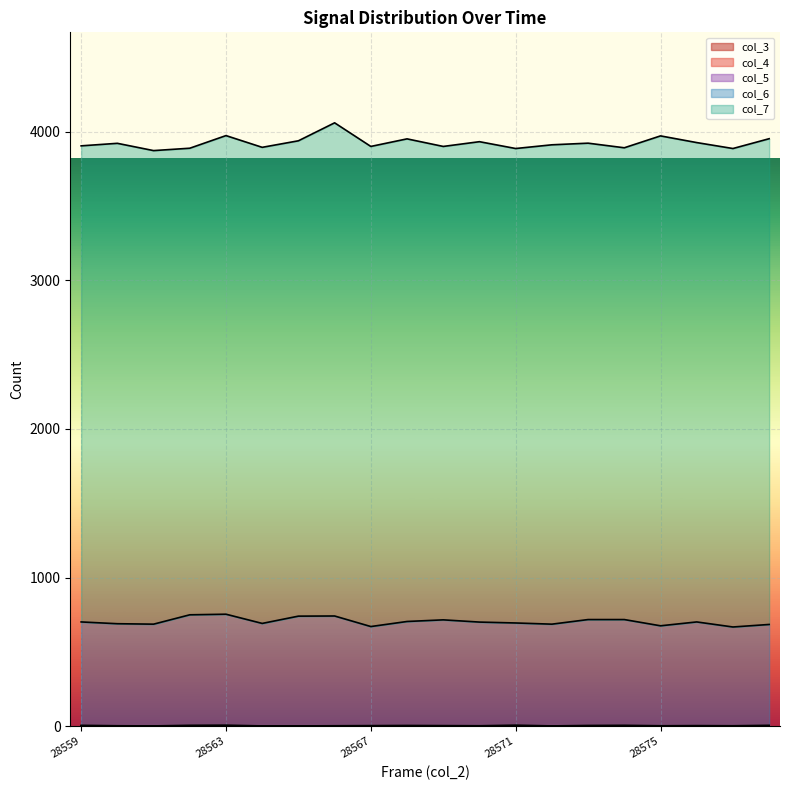

How many col_5 values are between 2 and 5?

14